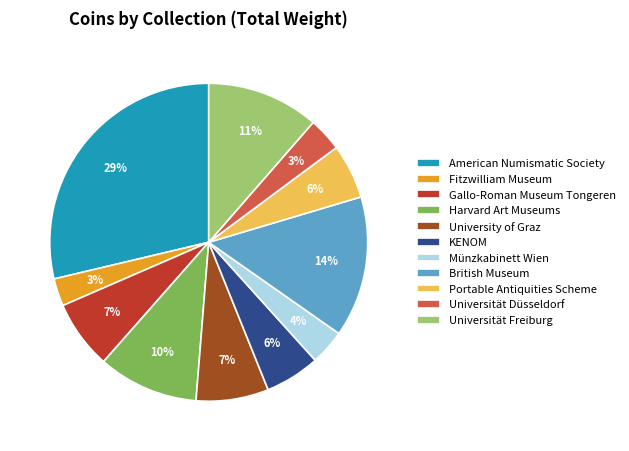

Is there a majority slice in this chart?

No